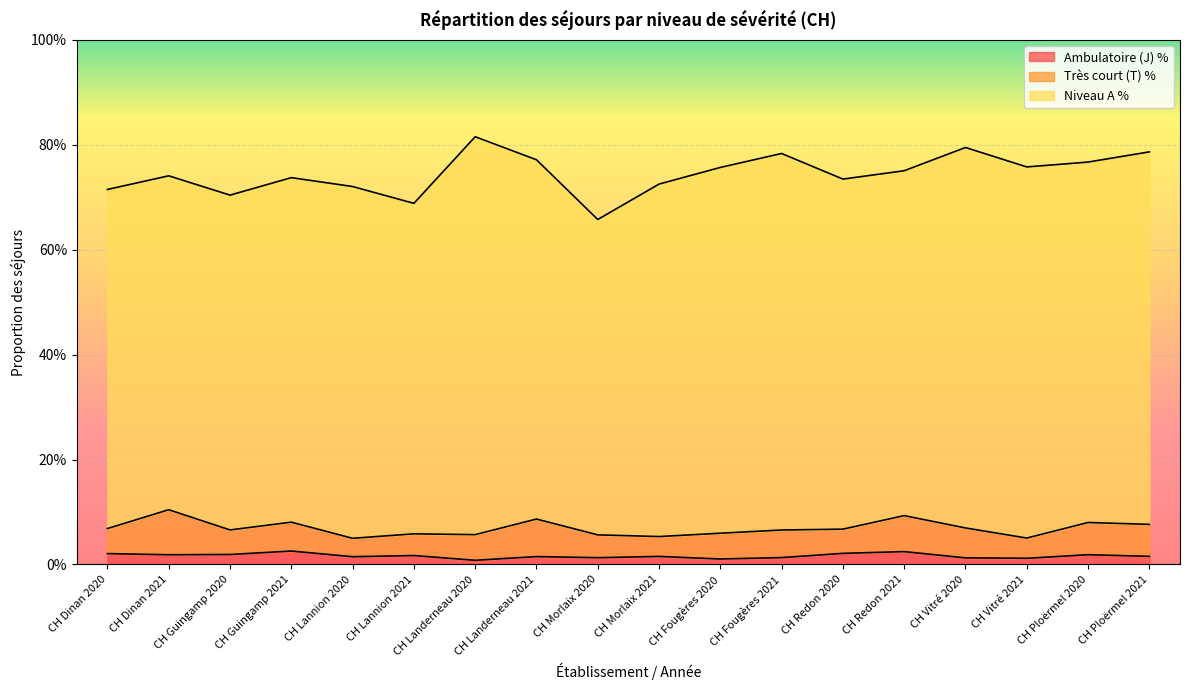

True or false: Ambulatoire (J) % has more than 2 interior local peaks.

True